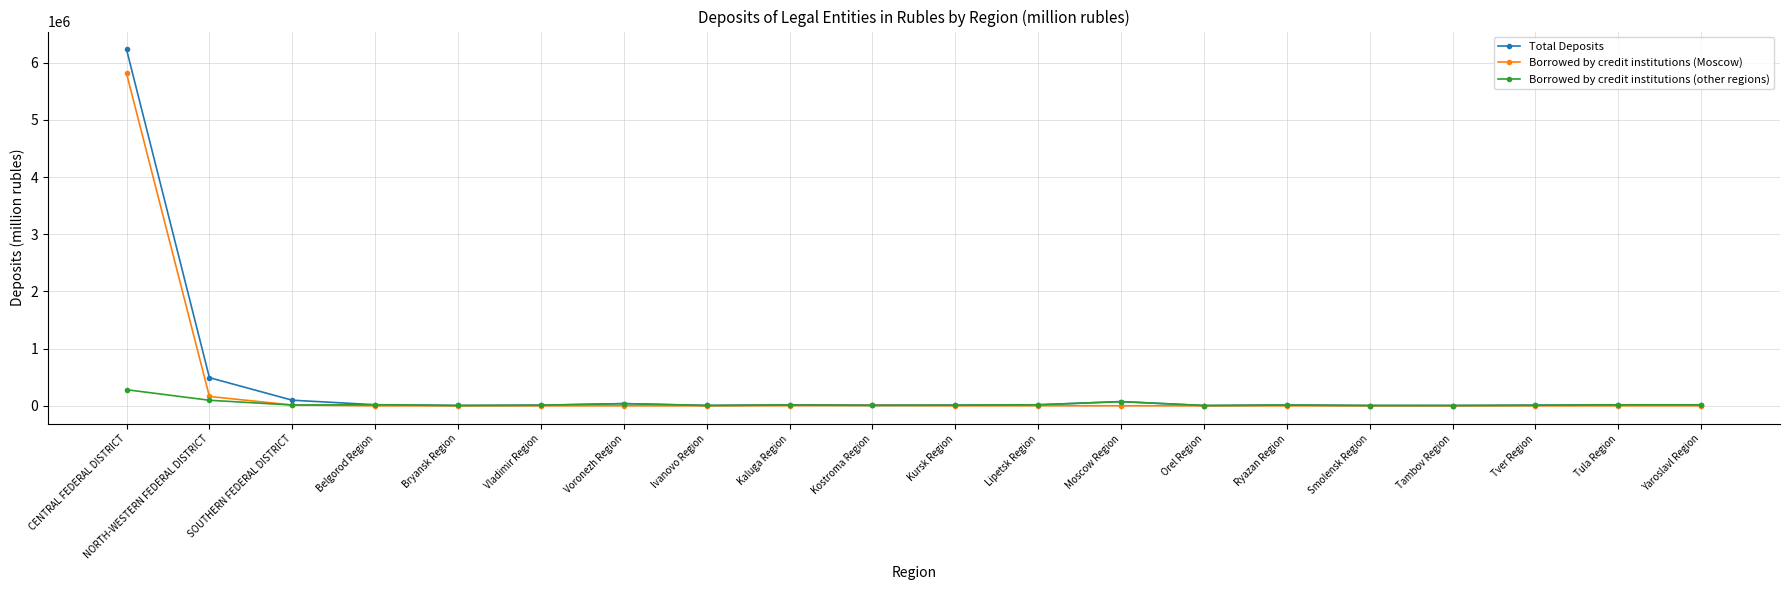

List the series in order of their peak value, lowest first.

Borrowed by credit institutions (other regions), Borrowed by credit institutions (Moscow), Total Deposits